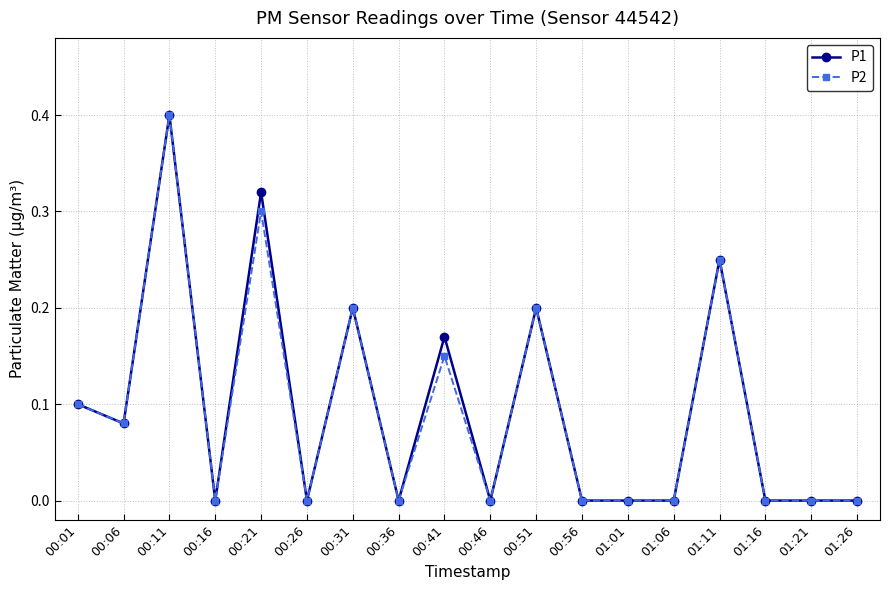

At which category is the sum across all series the highest?

00:11